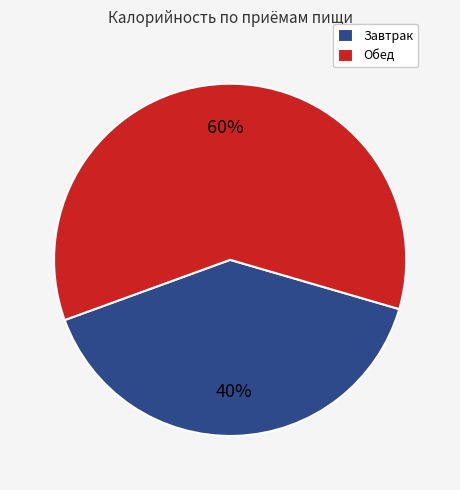

To the nearest percent, what is the difference between the Завтрак and Обед slice percentages?

20%